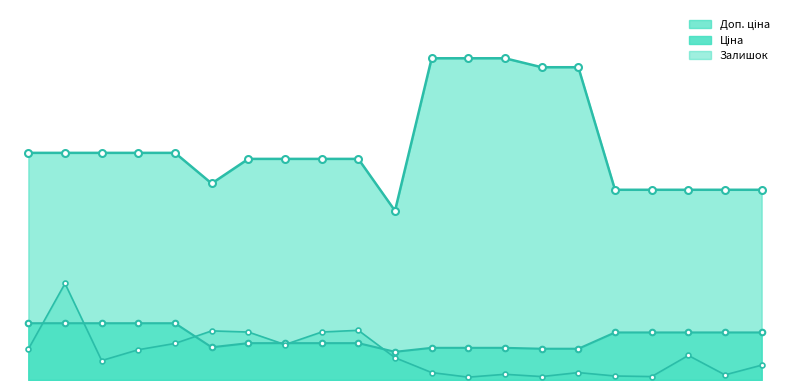

Count the number of data series in this chart.

3